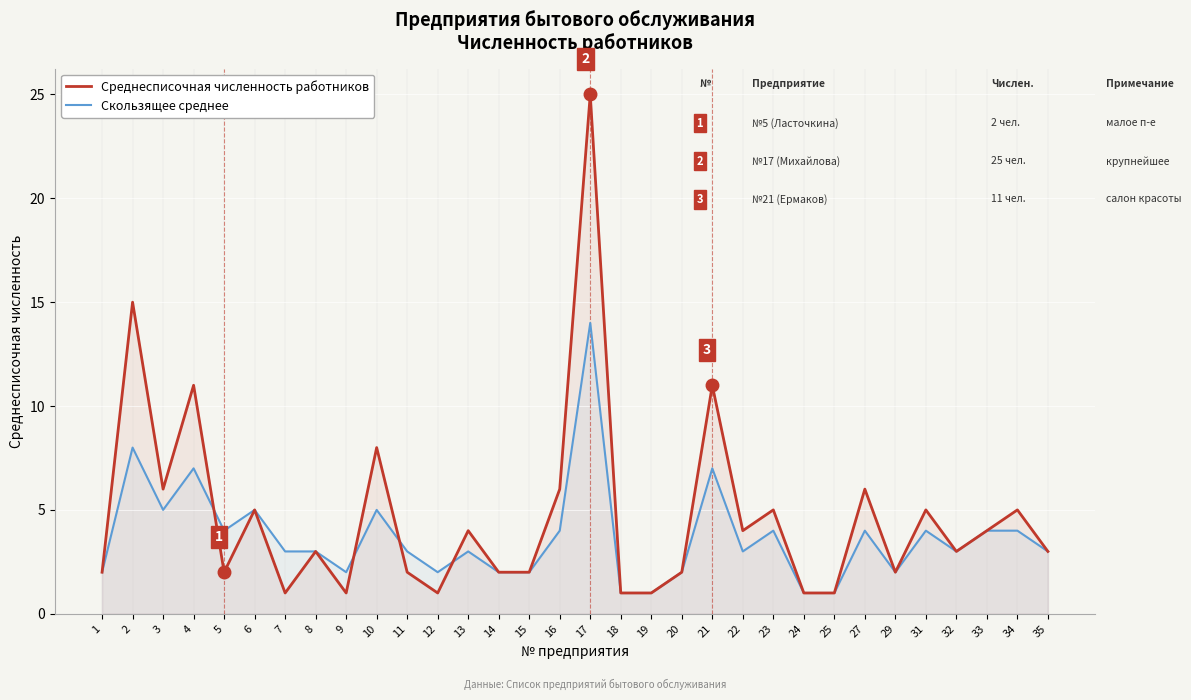

True or false: Среднесписочная численность работников has more than 0 points higher than both neighbors.

True